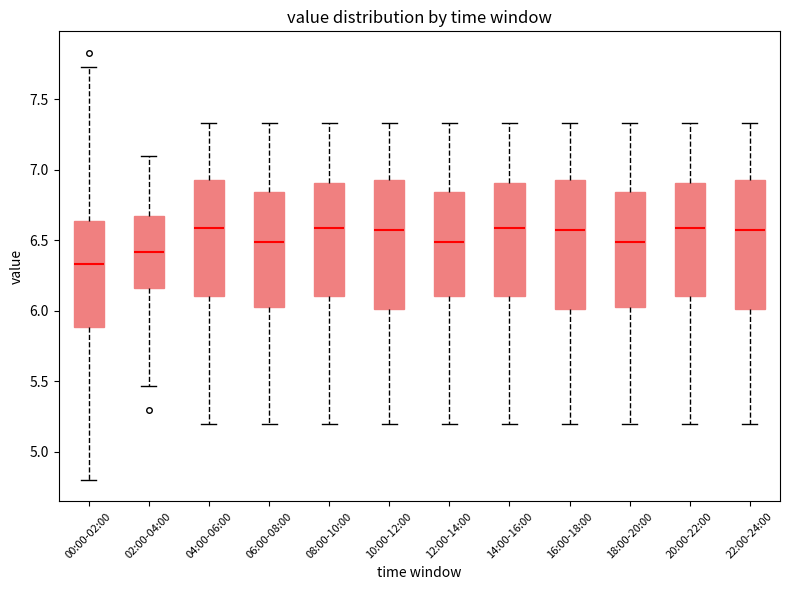

Reading left to right, read every box against the y-axis: the position of its median line, the range the box covers, and the ends of its whiskers. The values are not printed on the chart, so give them approximately, as read against the axis.

00:00-02:00: median 6.35, box 5.90 to 6.65, whiskers 4.80 to 7.75
02:00-04:00: median 6.40, box 6.15 to 6.65, whiskers 5.45 to 7.10
04:00-06:00: median 6.60, box 6.10 to 6.95, whiskers 5.20 to 7.35
06:00-08:00: median 6.50, box 6.05 to 6.85, whiskers 5.20 to 7.35
08:00-10:00: median 6.60, box 6.10 to 6.90, whiskers 5.20 to 7.35
10:00-12:00: median 6.55, box 6.00 to 6.95, whiskers 5.20 to 7.35
12:00-14:00: median 6.50, box 6.10 to 6.85, whiskers 5.20 to 7.35
14:00-16:00: median 6.60, box 6.10 to 6.90, whiskers 5.20 to 7.35
16:00-18:00: median 6.55, box 6.00 to 6.95, whiskers 5.20 to 7.35
18:00-20:00: median 6.50, box 6.05 to 6.85, whiskers 5.20 to 7.35
20:00-22:00: median 6.60, box 6.10 to 6.90, whiskers 5.20 to 7.35
22:00-24:00: median 6.55, box 6.00 to 6.95, whiskers 5.20 to 7.35